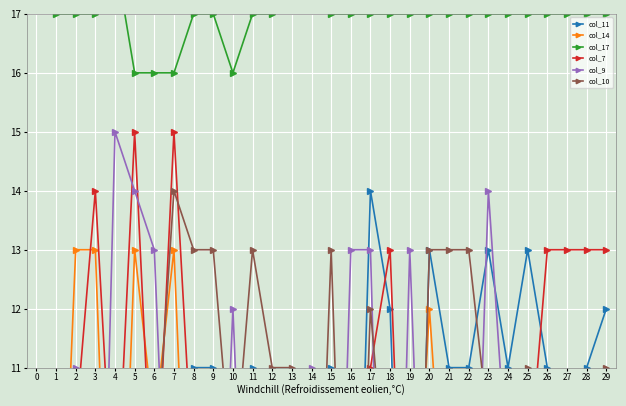

List the series in order of their peak value, lowest first.

col_14, col_11, col_10, col_7, col_9, col_17